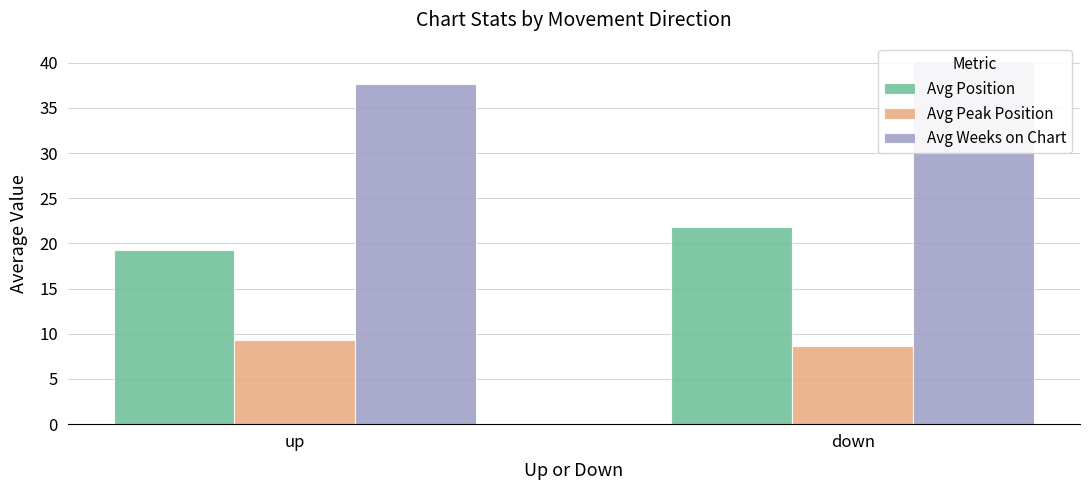

Reading right to left, list all the values displayed in this chart.

Avg Position: down=21.8	up=19.3
Avg Peak Position: down=8.6	up=9.3
Avg Weeks on Chart: down=40.2	up=37.6